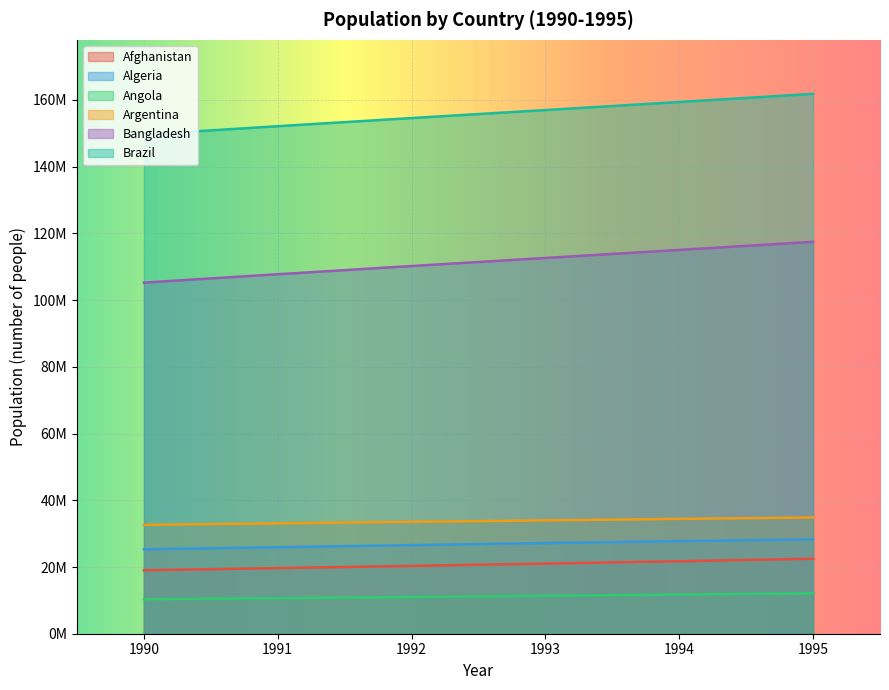

Is the value of Brazil at 1992 greater than the value of Algeria at 1992?

Yes